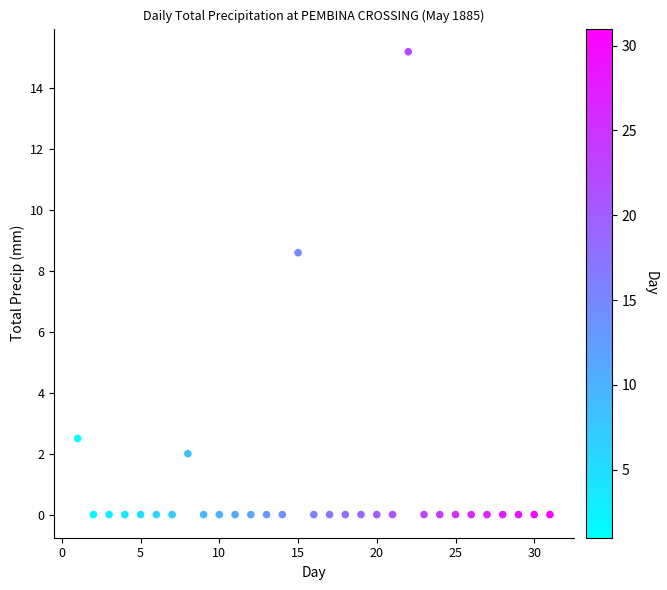

What Y value in the scatter plot is closest to 7?

8.6